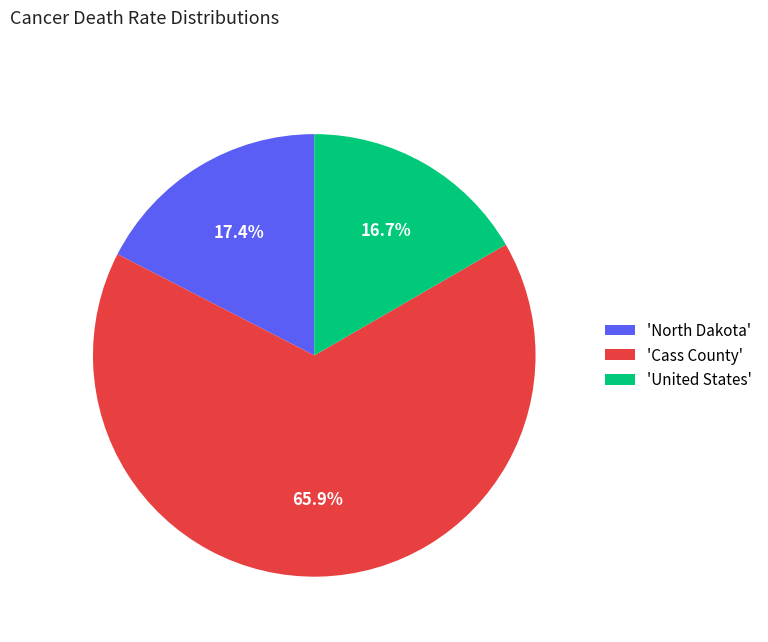

Rank the categories by value from lowest to highest.

'United States', 'North Dakota', 'Cass County'